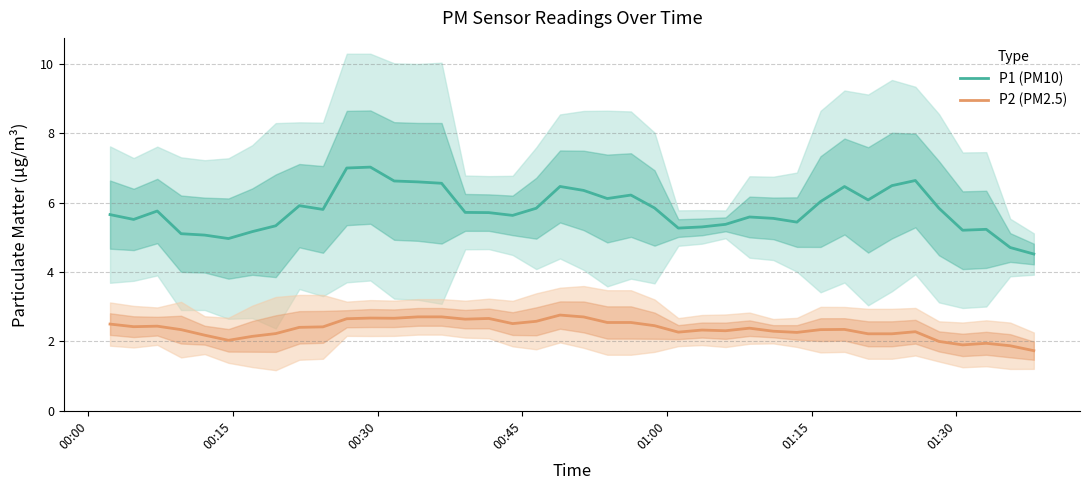

How many lines are shown in the chart?

2